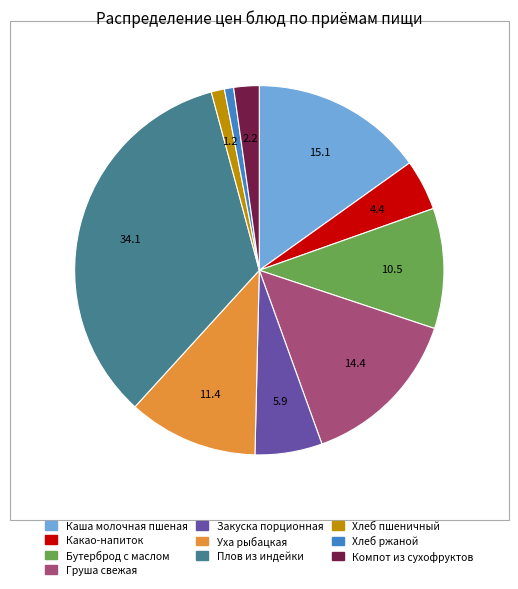

Is it true that Хлеб ржаной is 1% of the pie?

True